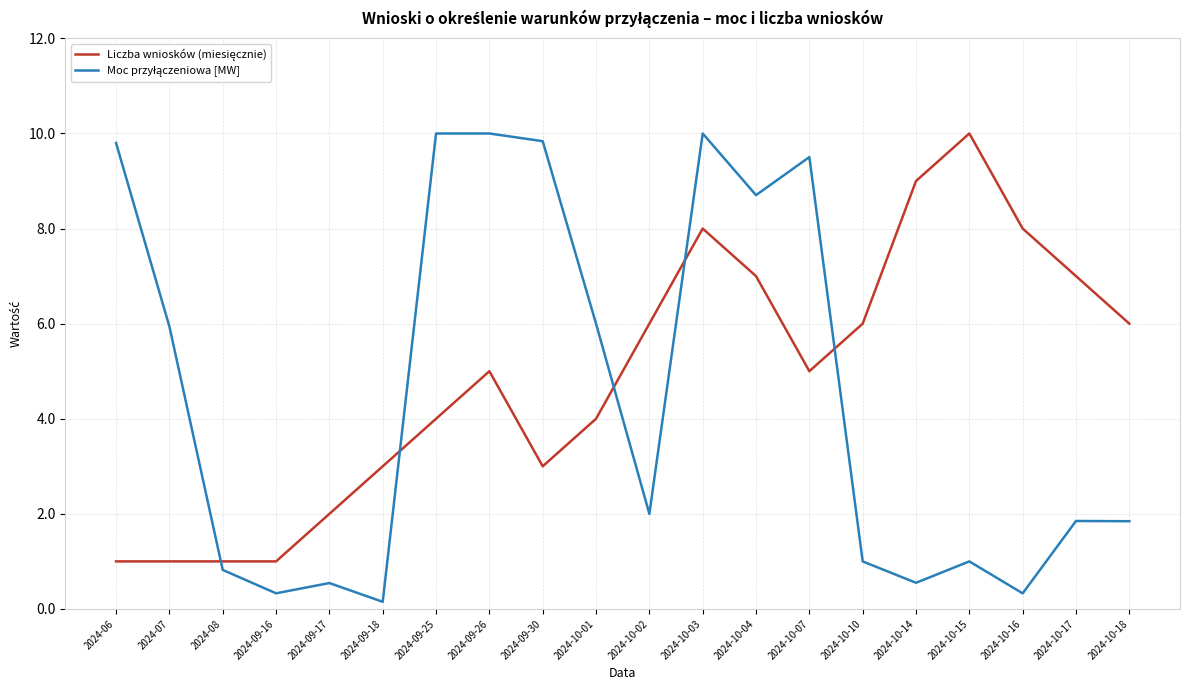

What position from the left is 2024-09-25?

7